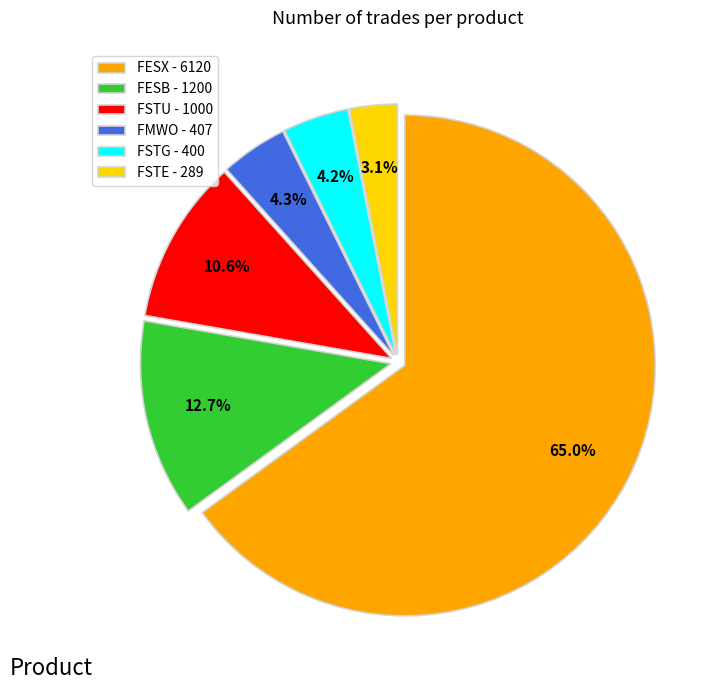

Count the number of slices in the pie.

6